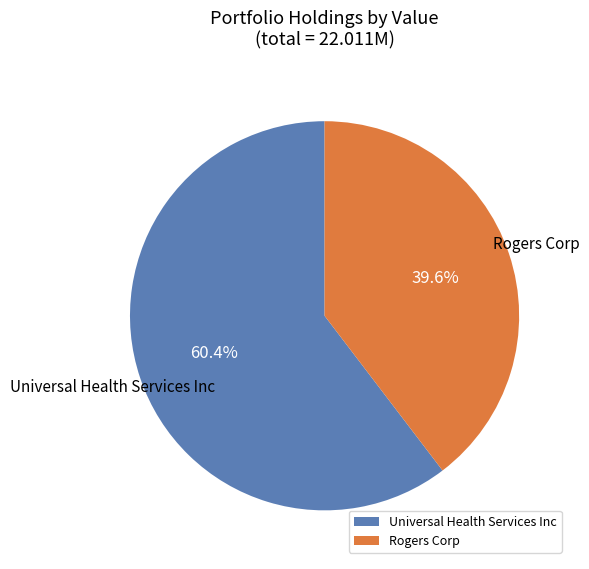

What is the smallest slice in the pie chart?

Rogers Corp